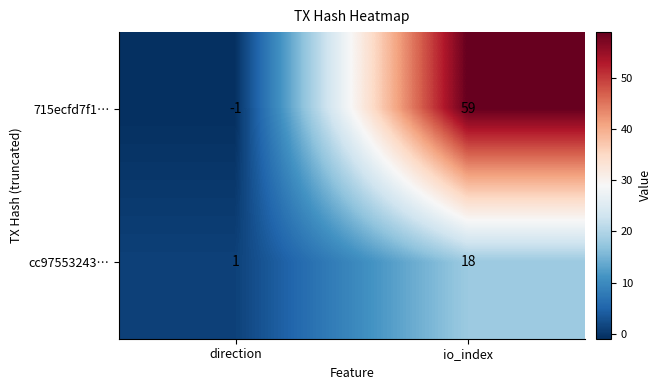

At which category is the sum across all series the highest?

io_index